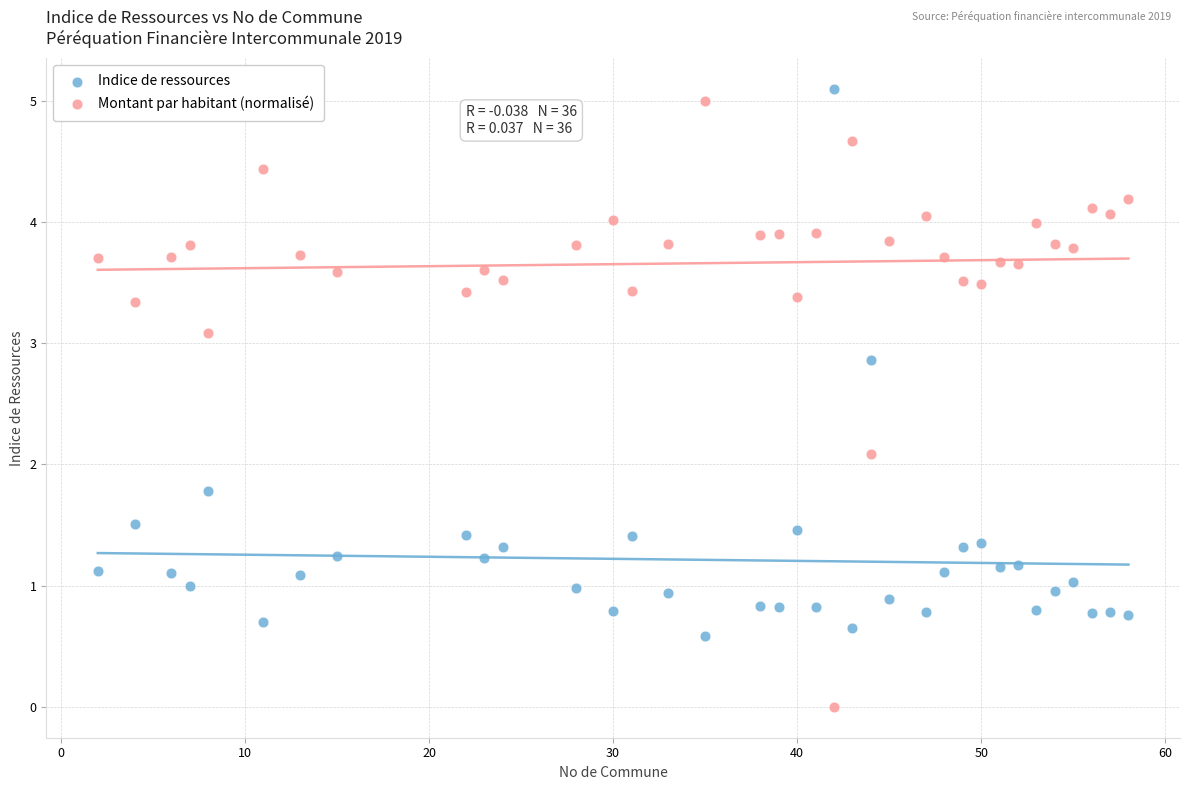

Which series has the largest Y range (max minus min)?

Montant par habitant (normalisé)